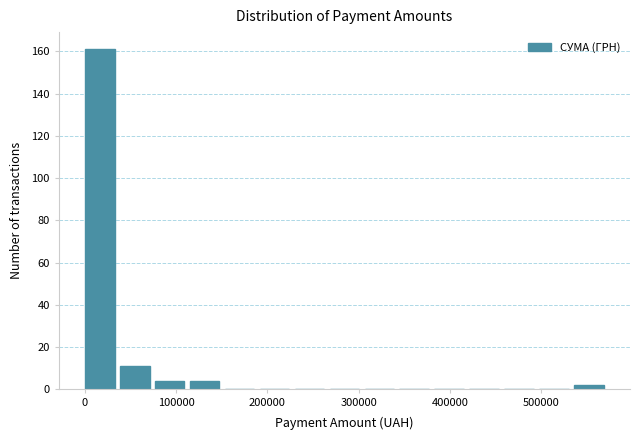

Read against the x-axis, roughly where is the centre of the tallest bar?

20000